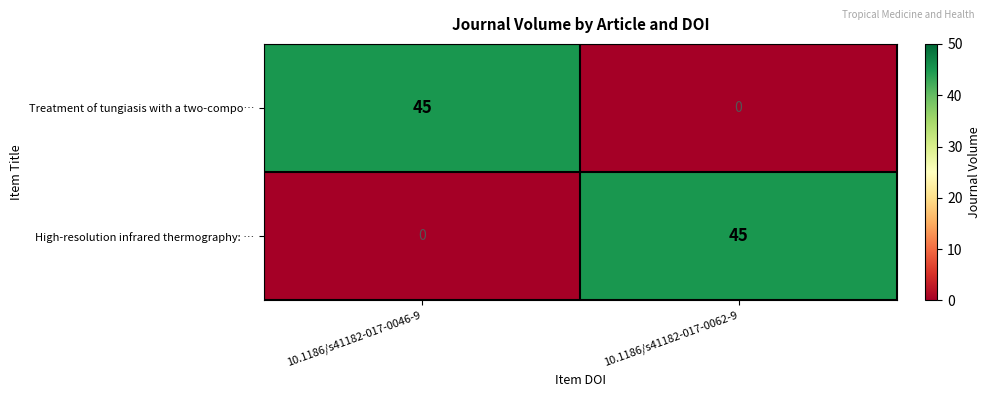

Where is High-resolution infrared thermography: … nearest to the value 22?

10.1186/s41182-017-0046-9